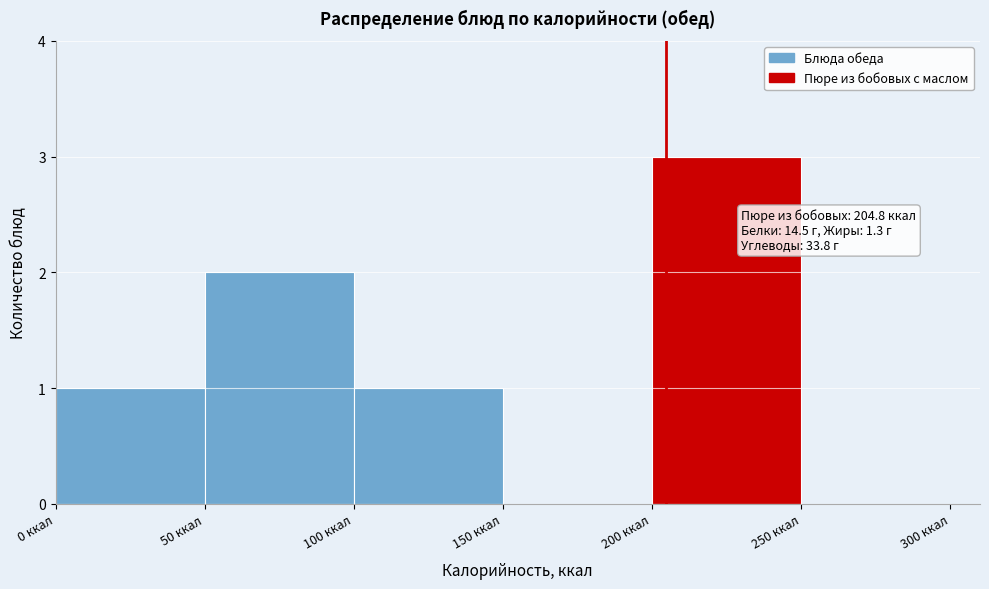

Which range on the x-axis has the tallest bar?

200 to 250